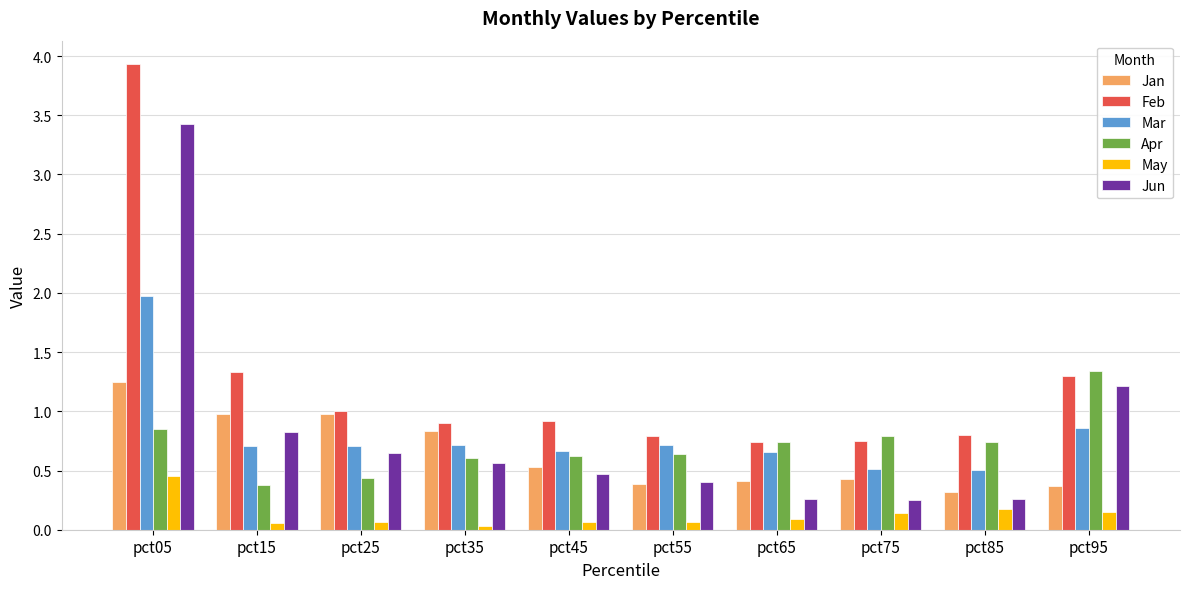

What is the greatest value displayed?

3.9